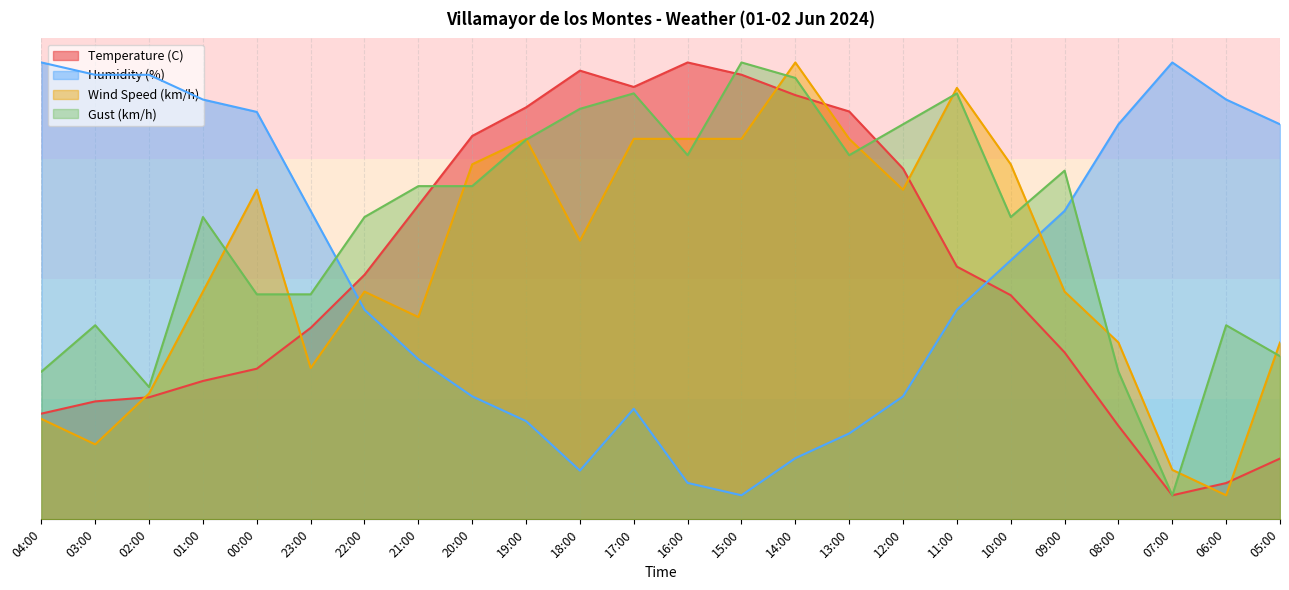

Between 22:00 and 14:00, which is larger?

14:00